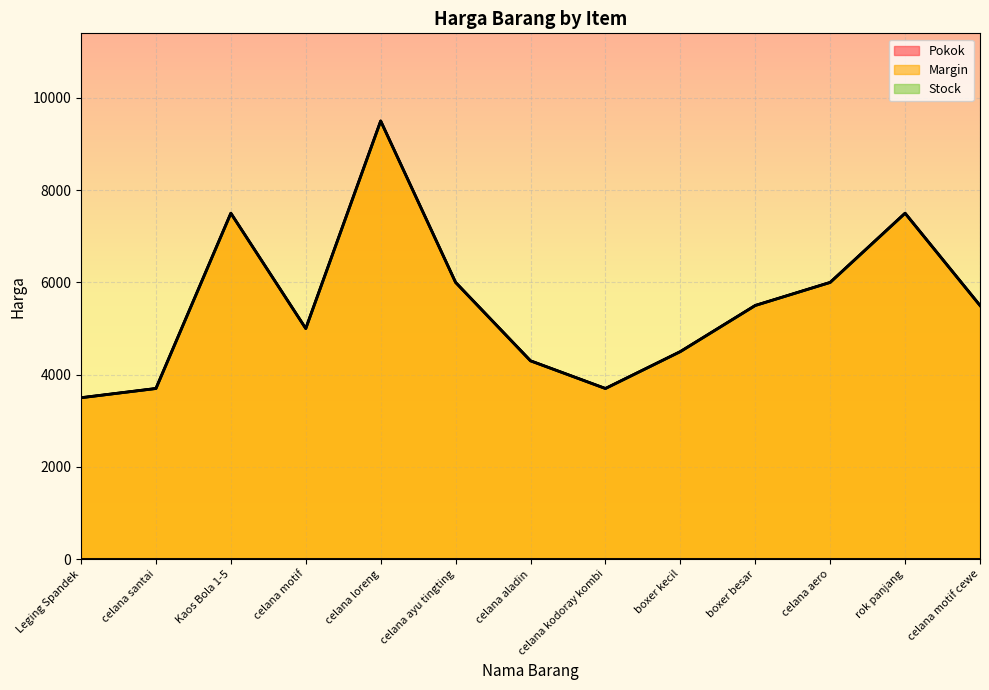

Which series has the largest total across all categories?

Margin